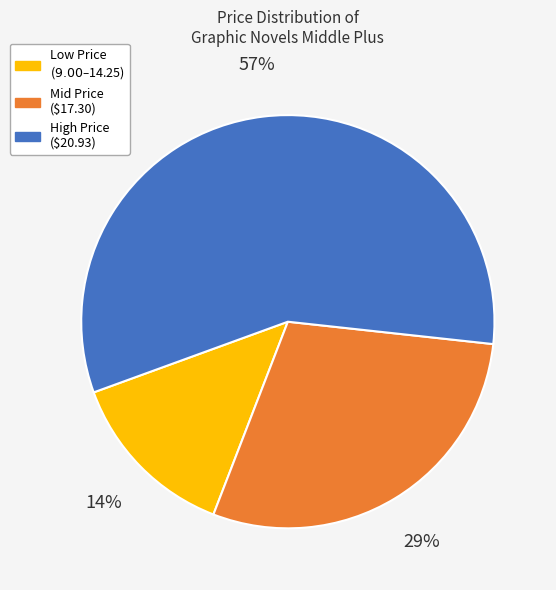

To the nearest percent, what is the average slice percentage?

33%